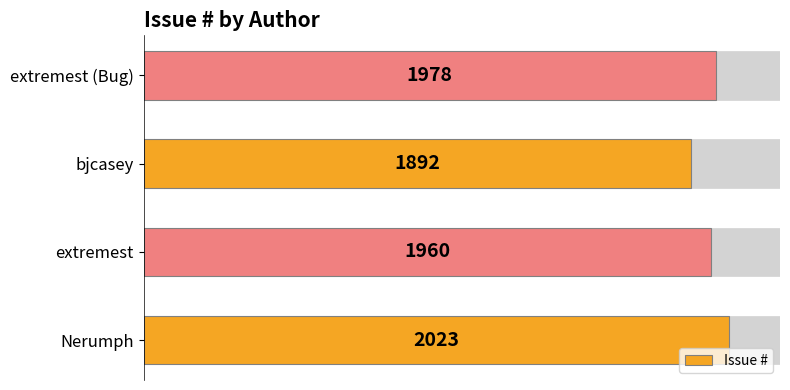

What is the change in value from Nerumph to extremest (Bug)?

-45